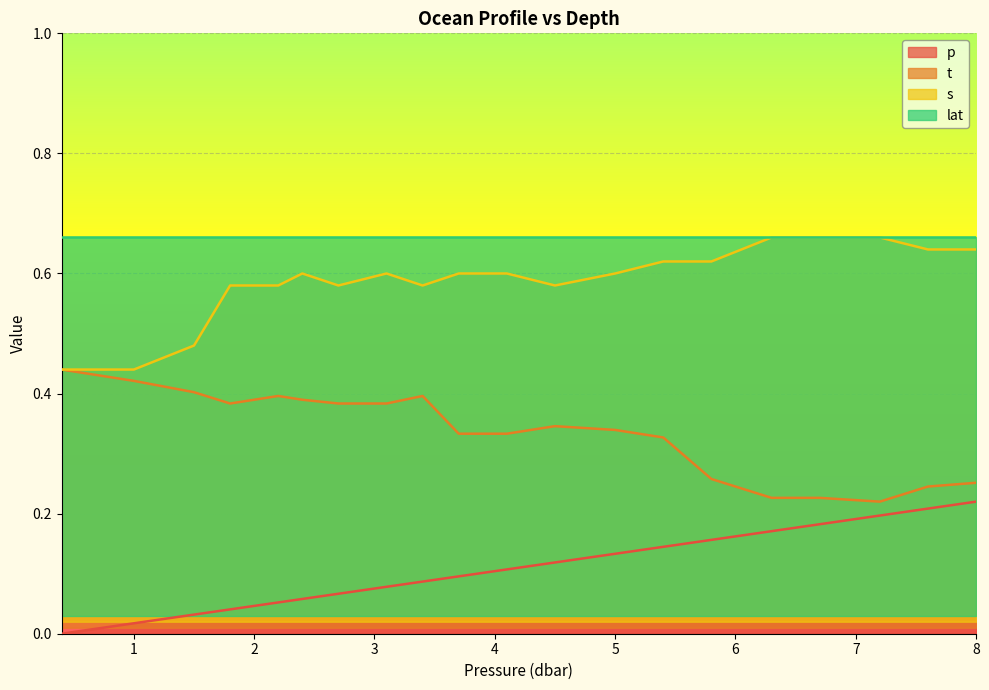

True or false: s and t intersect in this chart.

False